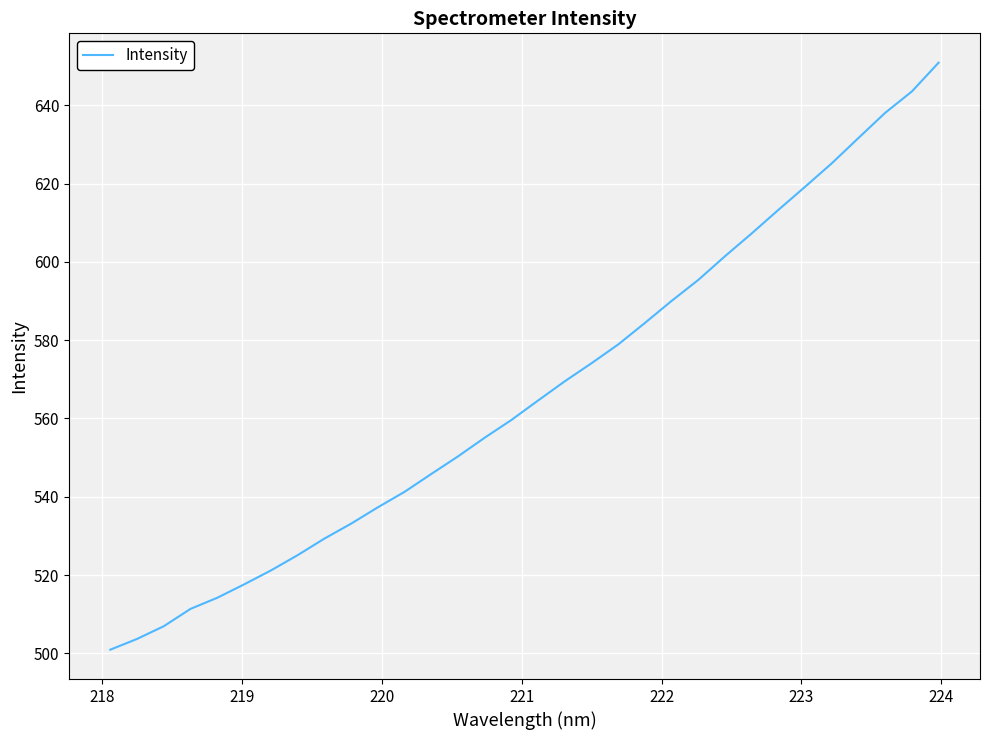

What is the difference between the maximum and minimum values?

149.9